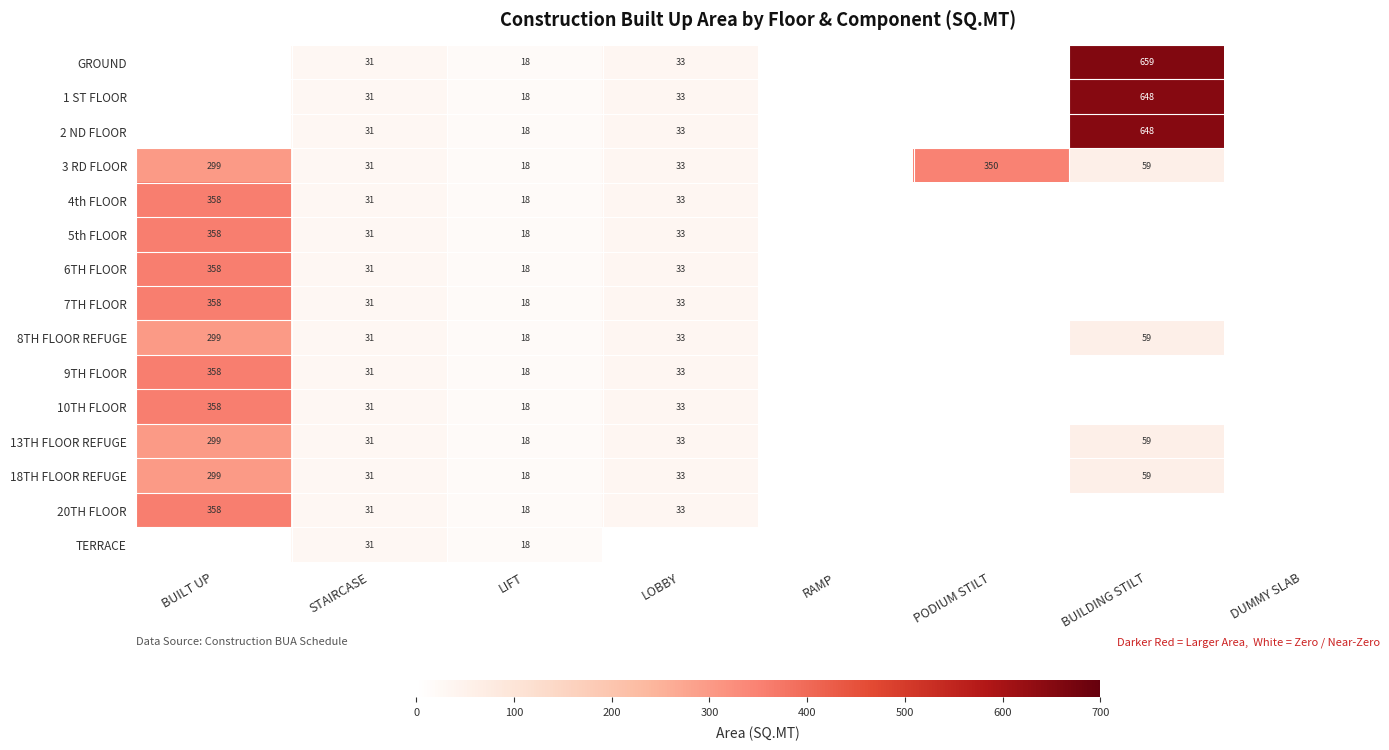

The 1 ST FLOOR series shows 18 at LIFT. True or false?

True